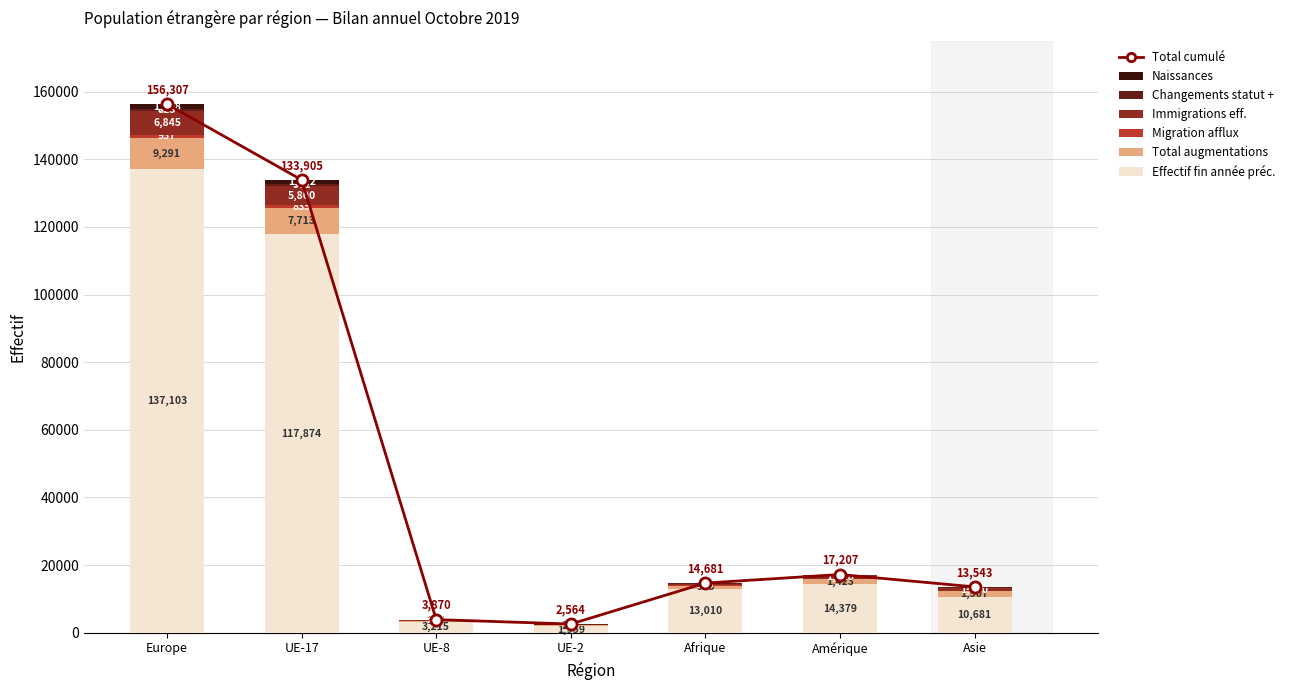

What is the label of the 1st bar from the left?

Europe